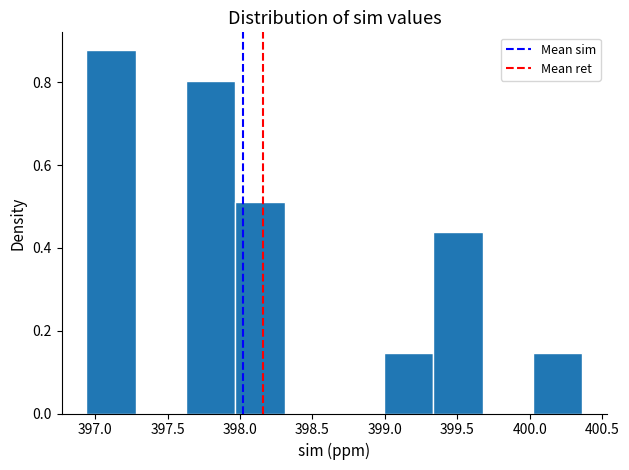

How tall is the bar that spans 399.35 to 399.70 on the x-axis? Neither the bar edges nor the heights are printed on the chart, so give them approximately, as read against the axes.

0.44